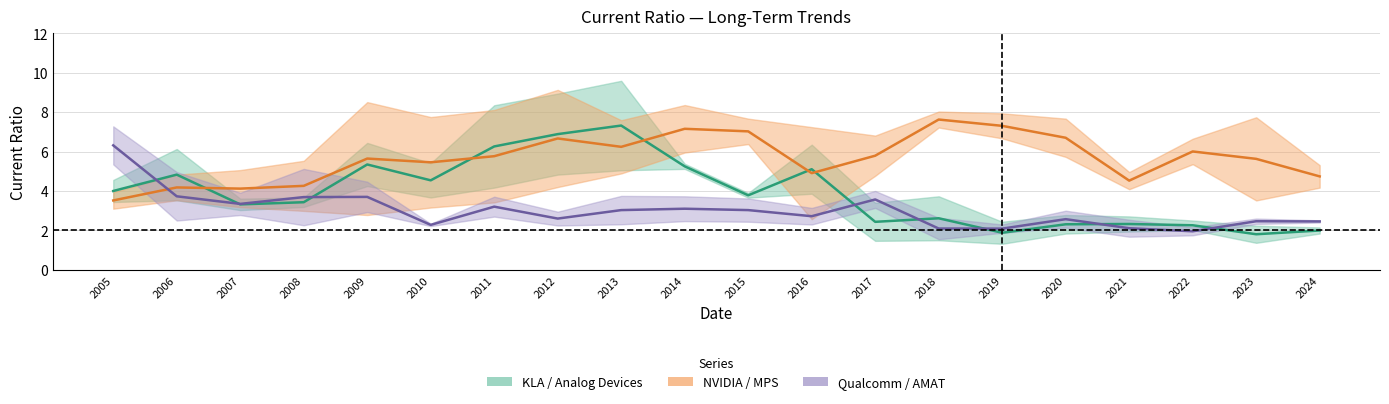

Reading left to right, extract all data points from this chart.

KLA / Analog Devices: 4.0	4.8	3.3	3.4	5.3	4.5	6.3	6.9	7.3	5.2	3.8	5.1	2.4	2.6	1.9	2.3	2.3	2.3	1.8	2.0
NVIDIA / MPS: 3.5	4.2	4.1	4.3	5.6	5.5	5.8	6.7	6.2	7.2	7.0	4.9	5.8	7.6	7.3	6.7	4.5	6.0	5.6	4.7
Qualcomm / AMAT: 6.3	3.7	3.3	3.7	3.7	2.3	3.2	2.6	3.0	3.1	3.0	2.7	3.6	2.1	2.1	2.6	2.1	2.0	2.5	2.5